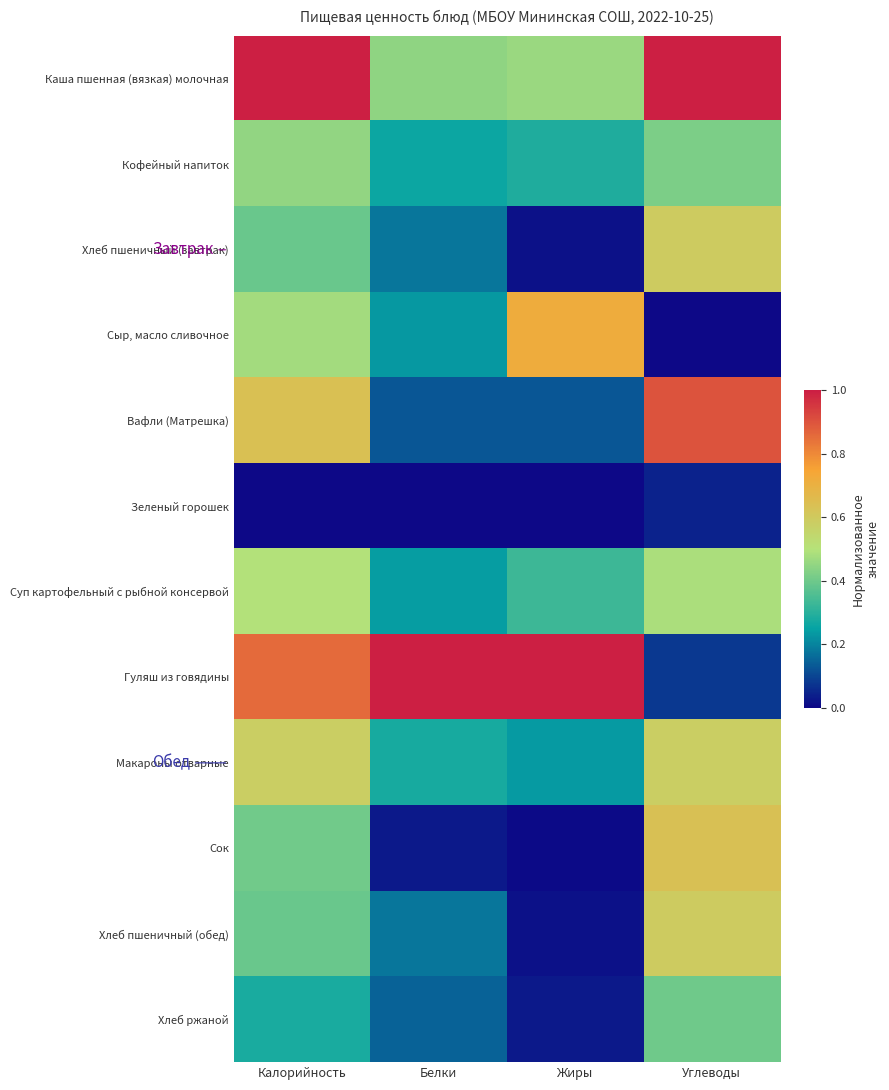

Reading left to right, extract all data points from this chart.

Каша пшенная (вязкая) молочная: Калорийность=1.0	Белки=0.4	Жиры=0.5	Углеводы=1.0
Кофейный напиток: Калорийность=0.5	Белки=0.3	Жиры=0.3	Углеводы=0.4
Хлеб пшеничный (завтрак): Калорийность=0.4	Белки=0.2	Жиры=0.0	Углеводы=0.6
Сыр, масло сливочное: Калорийность=0.5	Белки=0.2	Жиры=0.7	Углеводы=0.0
Вафли (Матрешка): Калорийность=0.6	Белки=0.1	Жиры=0.1	Углеводы=0.9
Зеленый горошек: Калорийность=0.0	Белки=0.0	Жиры=0.0	Углеводы=0.0
Суп картофельный с рыбной консервой: Калорийность=0.5	Белки=0.2	Жиры=0.3	Углеводы=0.5
Гуляш из говядины: Калорийность=0.9	Белки=1.0	Жиры=1.0	Углеводы=0.1
Макароны отварные: Калорийность=0.6	Белки=0.3	Жиры=0.2	Углеводы=0.6
Сок: Калорийность=0.4	Белки=0.0	Жиры=0.0	Углеводы=0.6
Хлеб пшеничный (обед): Калорийность=0.4	Белки=0.2	Жиры=0.0	Углеводы=0.6
Хлеб ржаной: Калорийность=0.3	Белки=0.1	Жиры=0.0	Углеводы=0.4